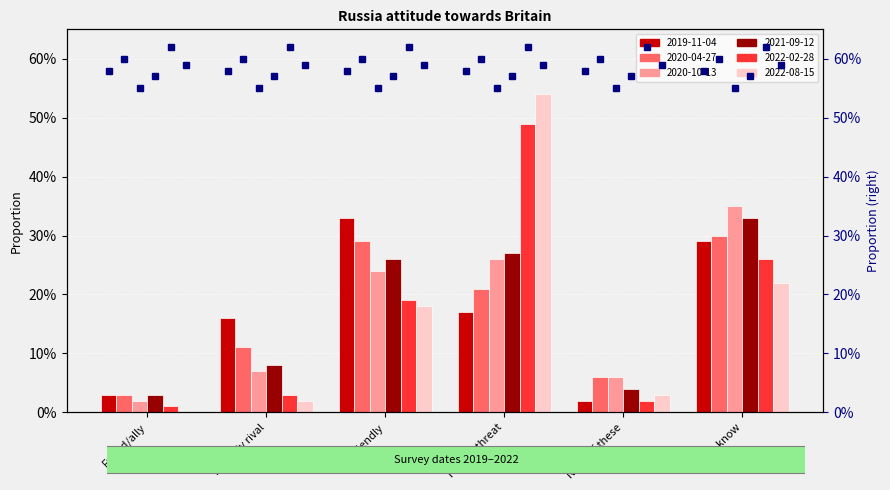

What is the difference between the 2022-08-15 values at Hostile threat and Friendly rival?

0.5